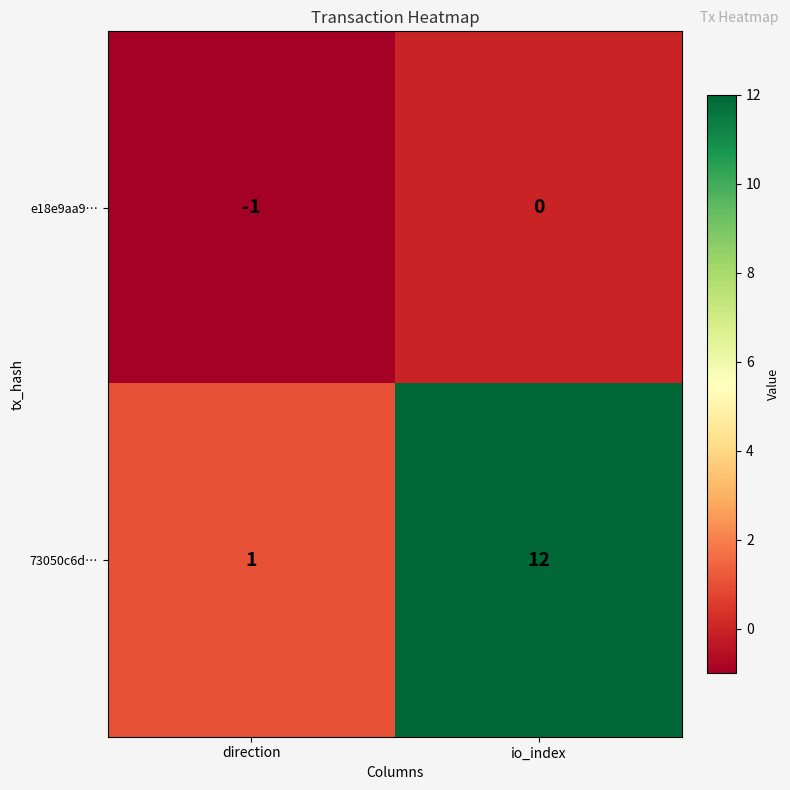

The value of e18e9aa9… at direction is 0. True or false?

False